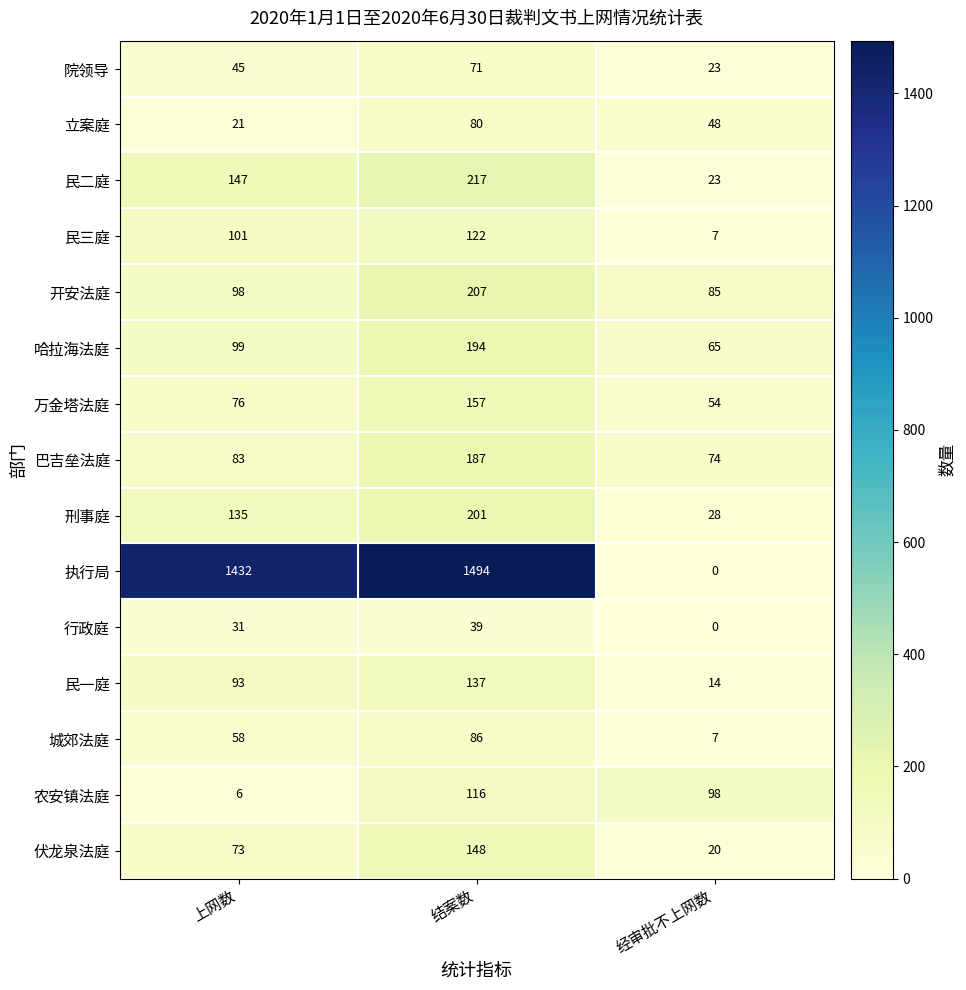

What is the difference between the maximum and minimum values in the 刑事庭 series?

173